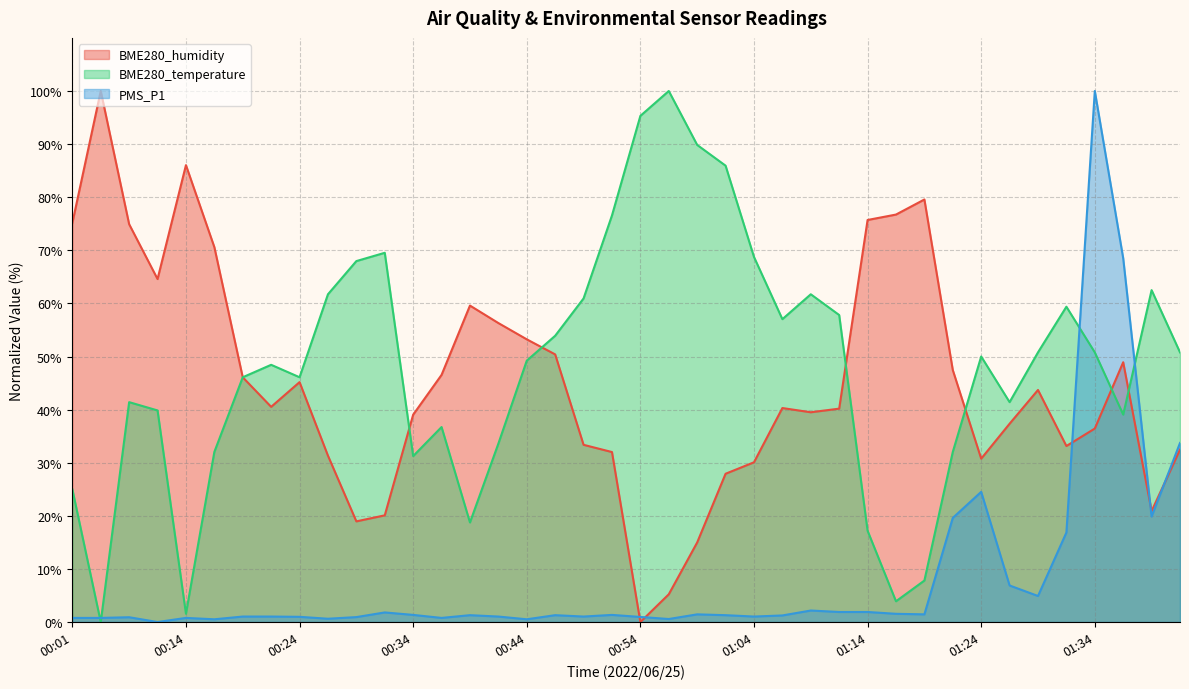

Reading left to right, extract all data points from this chart.

BME280_humidity: 00:01=75.1	00:04=100.0	00:06=74.9	00:08=64.6	00:14=86.0	00:16=70.6	00:19=46.1	00:21=40.5	00:24=45.2	00:26=31.3	00:29=19.0	00:31=20.1	00:34=39.0	00:36=46.5	00:39=59.6	00:41=56.3	00:44=53.2	00:46=50.4	00:49=33.4	00:51=32.0	00:54=0.0	00:56=5.2	00:59=15.0	01:01=27.9	01:04=30.1	01:06=40.3	01:09=39.5	01:11=40.2	01:14=75.7	01:16=76.7	01:19=79.6	01:21=47.4	01:24=30.8	01:26=37.3	01:29=43.7	01:31=33.1	01:34=36.4	01:36=48.9	01:39=20.9	01:41=32.5
BME280_temperature: 00:01=25.0	00:04=0.0	00:06=41.4	00:08=39.8	00:14=1.6	00:16=32.0	00:19=46.1	00:21=48.4	00:24=46.1	00:26=61.7	00:29=68.0	00:31=69.5	00:34=31.2	00:36=36.7	00:39=18.7	00:41=33.6	00:44=49.2	00:46=53.9	00:49=60.9	00:51=76.6	00:54=95.3	00:56=100.0	00:59=89.8	01:01=85.9	01:04=68.8	01:06=57.0	01:09=61.7	01:11=57.8	01:14=17.2	01:16=3.9	01:19=7.8	01:21=32.0	01:24=50.0	01:26=41.4	01:29=50.8	01:31=59.4	01:34=50.8	01:36=39.1	01:39=62.5	01:41=50.8
PMS_P1: 00:01=0.8	00:04=0.8	00:06=0.9	00:08=0.0	00:14=0.8	00:16=0.5	00:19=1.0	00:21=1.0	00:24=1.0	00:26=0.6	00:29=0.9	00:31=1.8	00:34=1.3	00:36=0.8	00:39=1.3	00:41=1.0	00:44=0.5	00:46=1.3	00:49=1.0	00:51=1.3	00:54=1.0	00:56=0.6	00:59=1.4	01:01=1.3	01:04=1.0	01:06=1.2	01:09=2.2	01:11=1.9	01:14=1.9	01:16=1.5	01:19=1.4	01:21=19.6	01:24=24.5	01:26=6.9	01:29=4.9	01:31=16.9	01:34=100.0	01:36=68.5	01:39=19.9	01:41=33.7